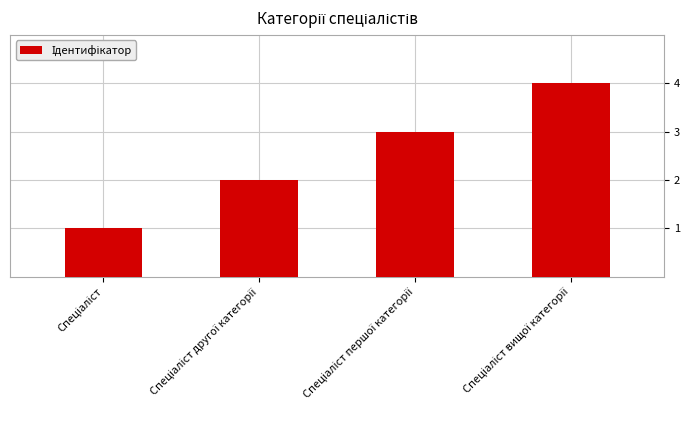

What is the smallest value displayed?

1